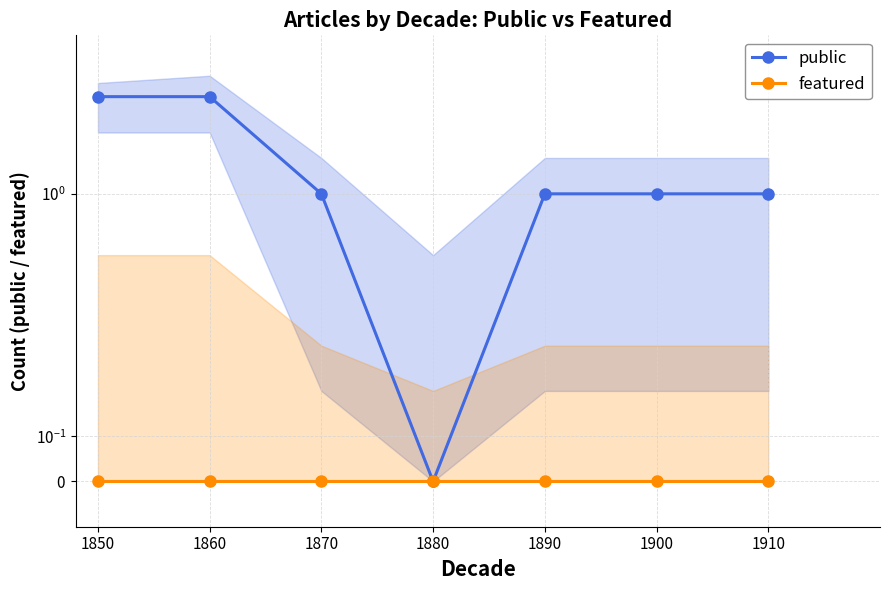

True or false: featured and public cross at least once.

False